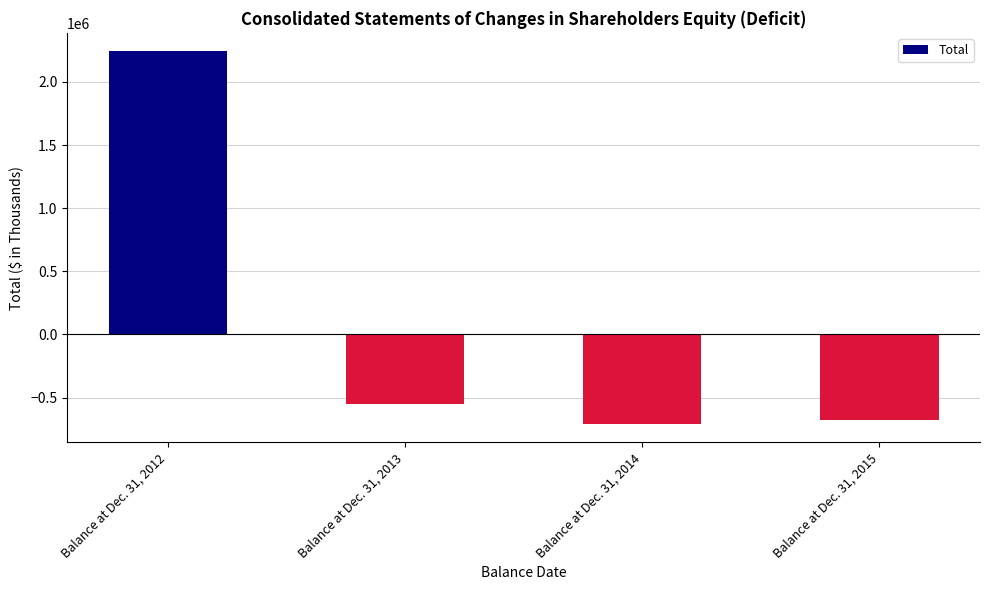

What is the minimum value shown in the chart?

-708014